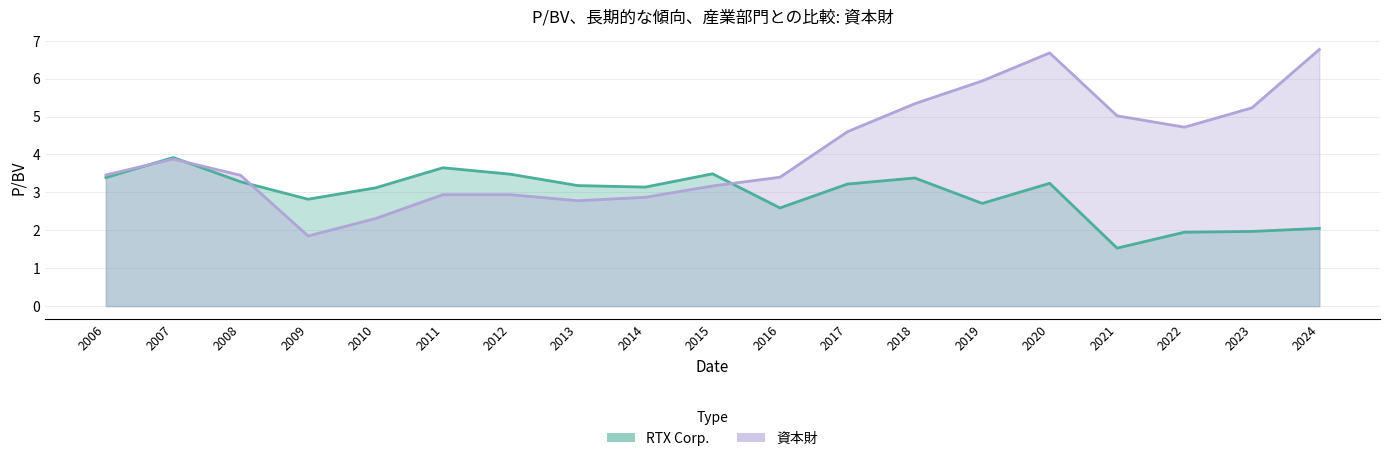

List the series in order of their peak value, lowest first.

RTX Corp., 資本財